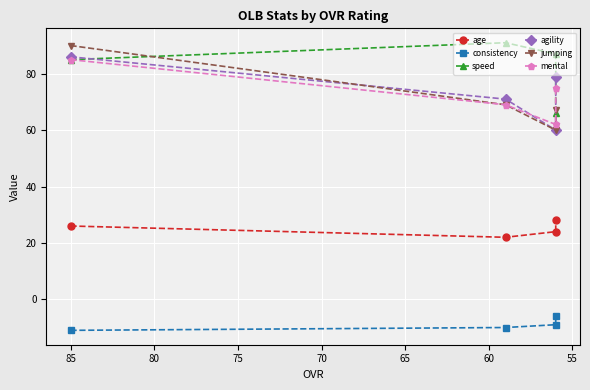

True or false: age has more than 1 interior local peaks.

False